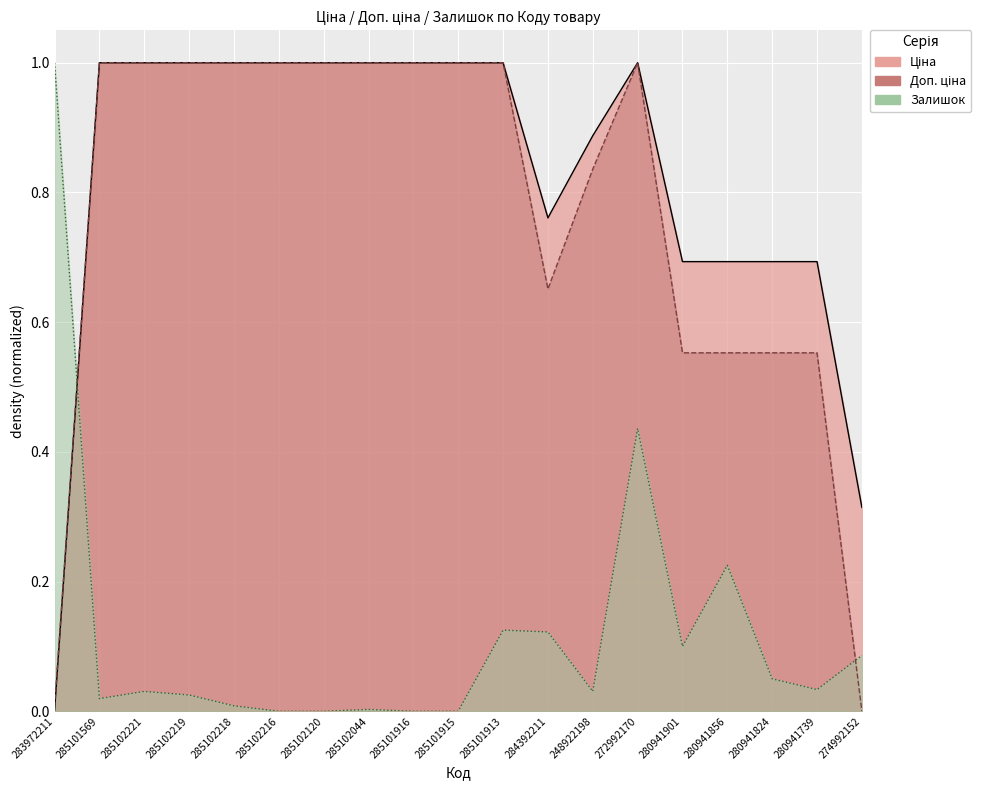

At which label does Ціна reach its minimum?

283972211